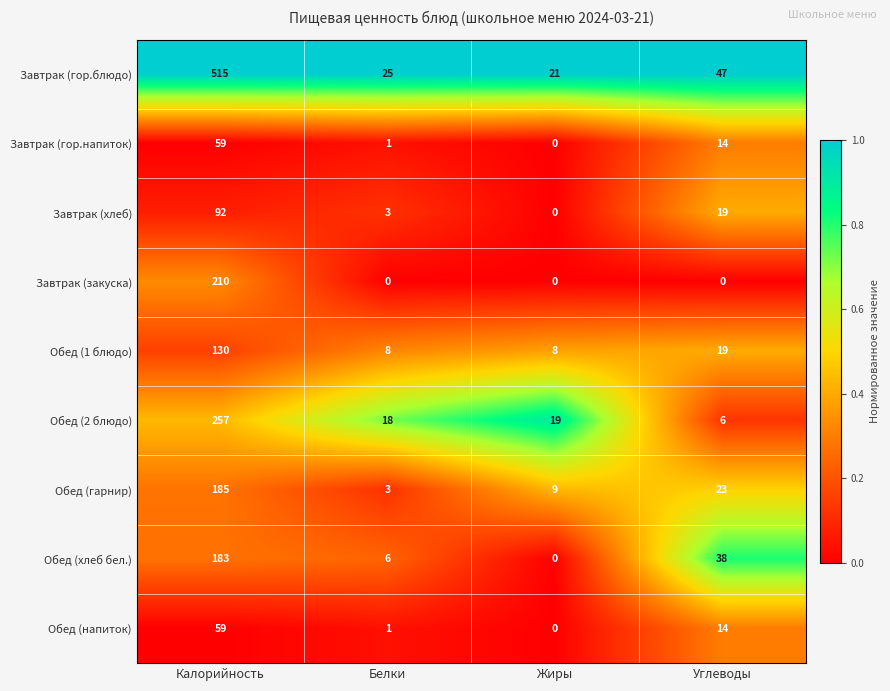

What is the difference between the highest and lowest values at Калорийность?

456